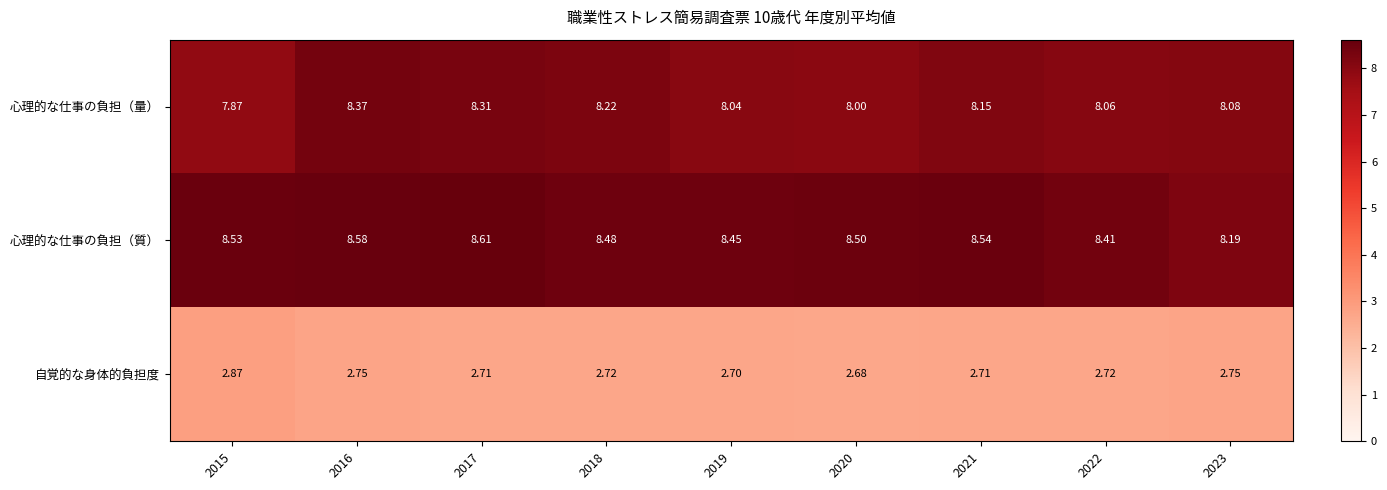

Is the value of 自覚的な身体的負担度 at 2022 greater than the value of 心理的な仕事の負担（量） at 2017?

No